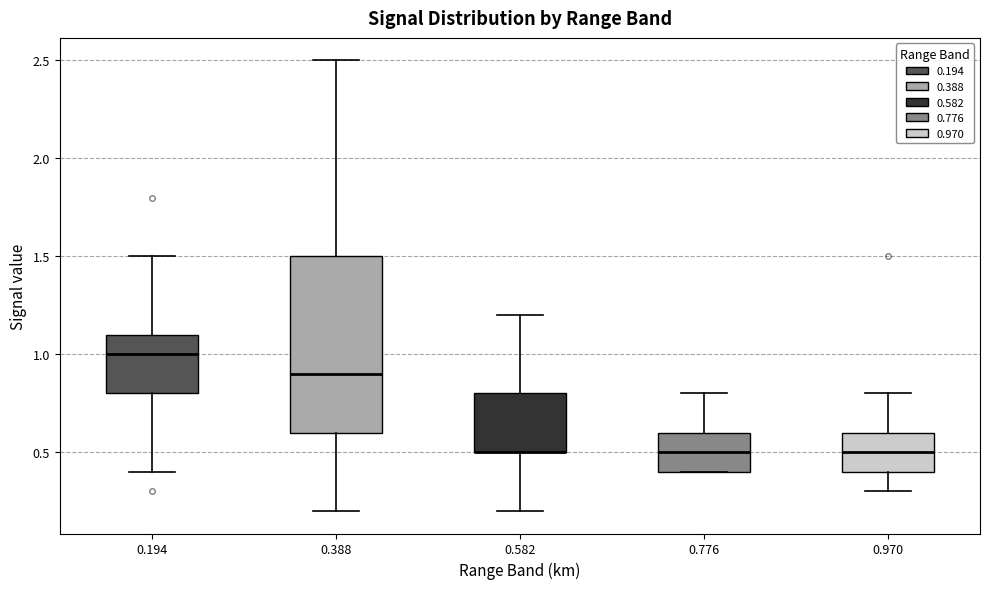

Reading left to right, transcribe this box plot: for each box, give where its median line is, the range the box spans, and where its two whiskers end, as read against the y-axis. The values are not printed on the chart, so give them approximately, as read against the axis.

0.194: median 1.0, box 0.8 to 1.1, whiskers 0.4 to 1.5
0.388: median 0.9, box 0.6 to 1.5, whiskers 0.2 to 2.5
0.582: median 0.5 (drawn on the box's lower edge), box 0.5 to 0.8, whiskers 0.2 to 1.2
0.776: median 0.5, box 0.4 to 0.6, whiskers 0.4 to 0.8
0.970: median 0.5, box 0.4 to 0.6, whiskers 0.3 to 0.8